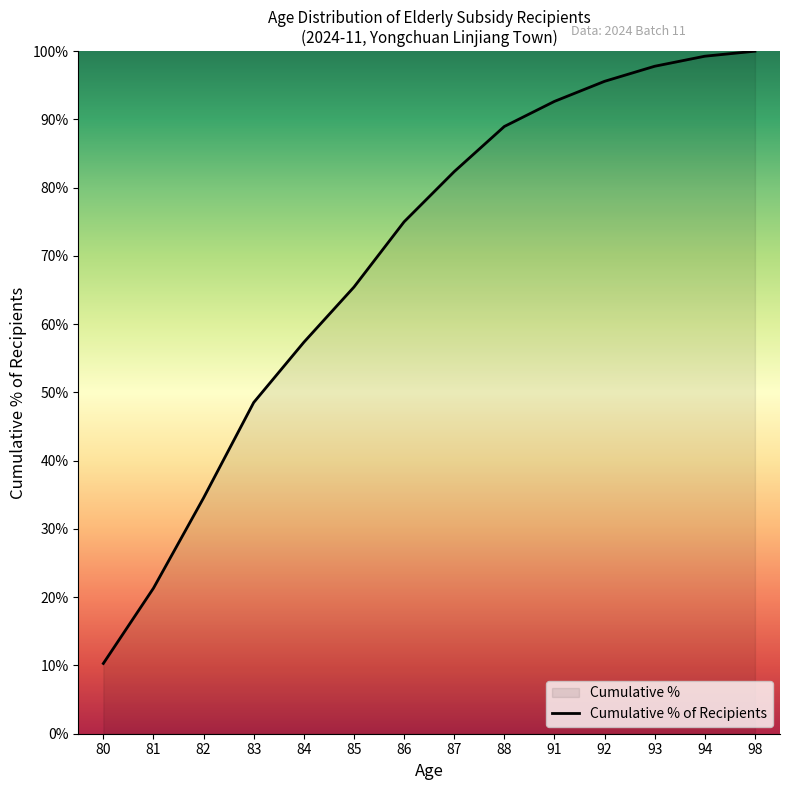

Is this an area chart (filled region under the line)?

No